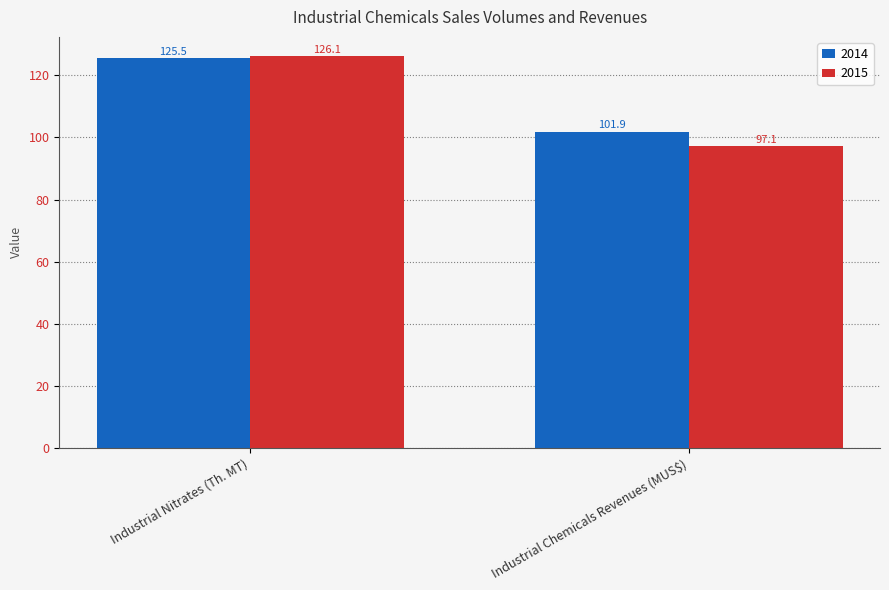

What position from the left is Industrial Chemicals Revenues (MUS$)?

2